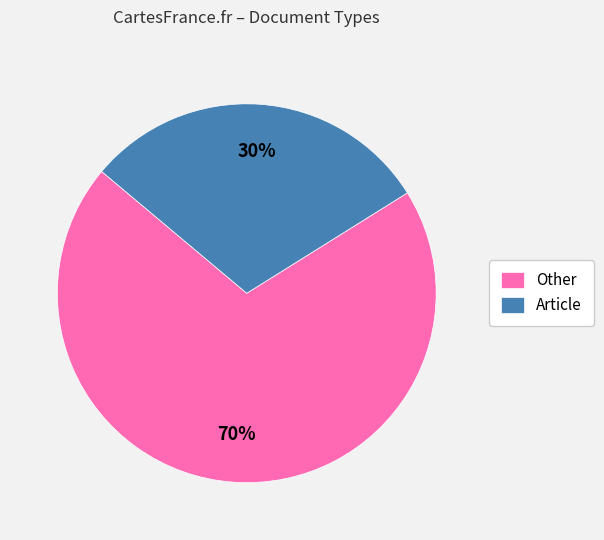

Approximately how many times larger is the value at Other compared to Article?

2.3